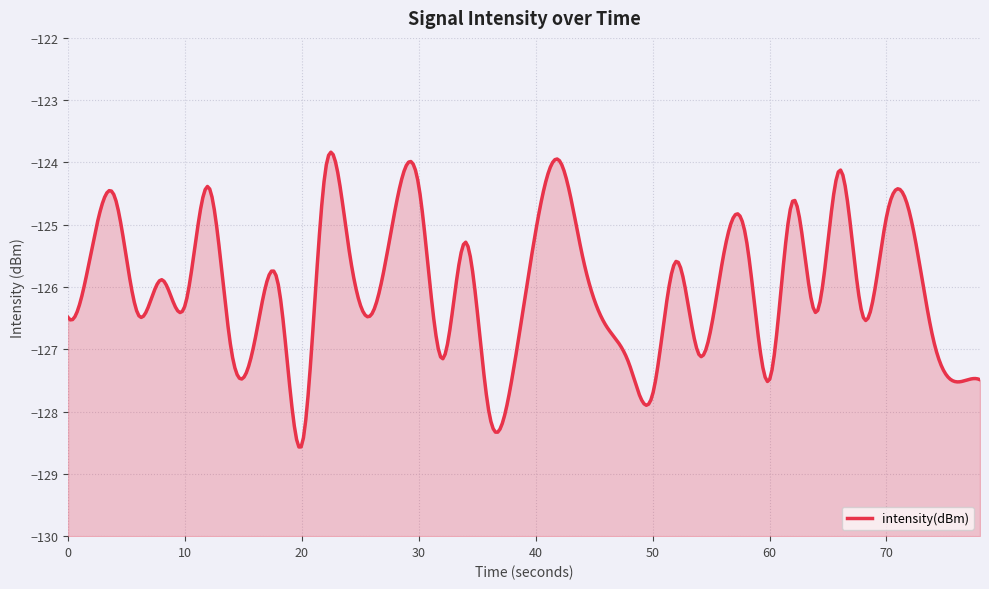

What is the sum of the values at 16 and 37?

-254.0